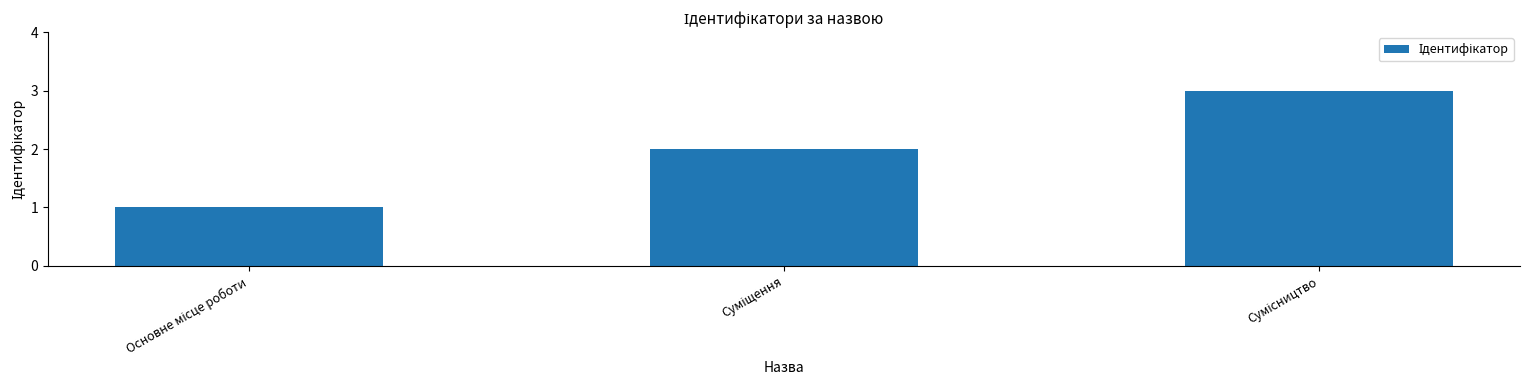

What is the sum of all values?

6